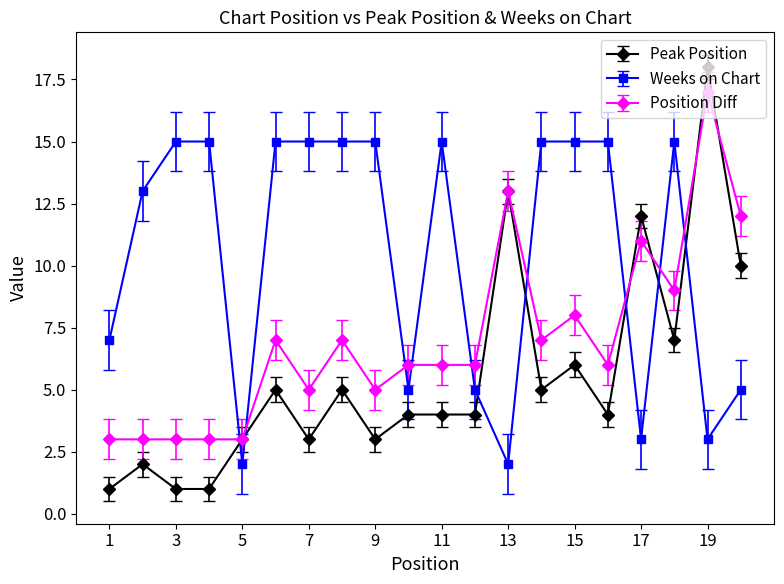

How many categories are shown in the chart?

20